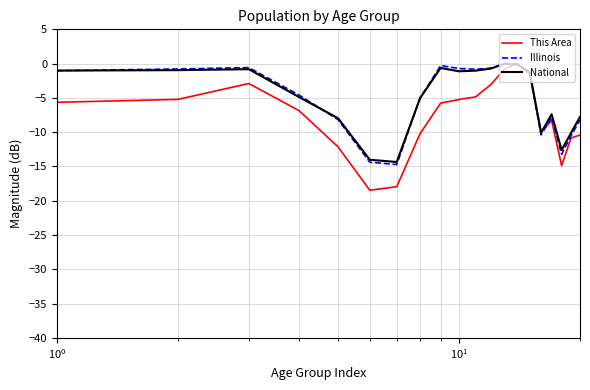

Which series has the largest range (max minus min)?

This Area